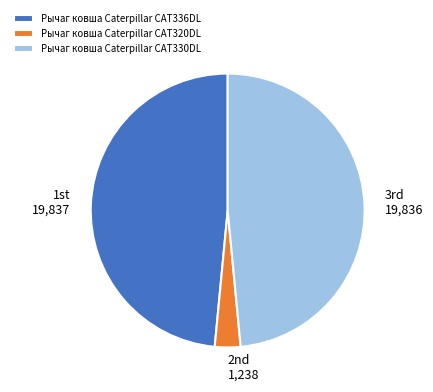

Is there a majority slice in this chart?

No